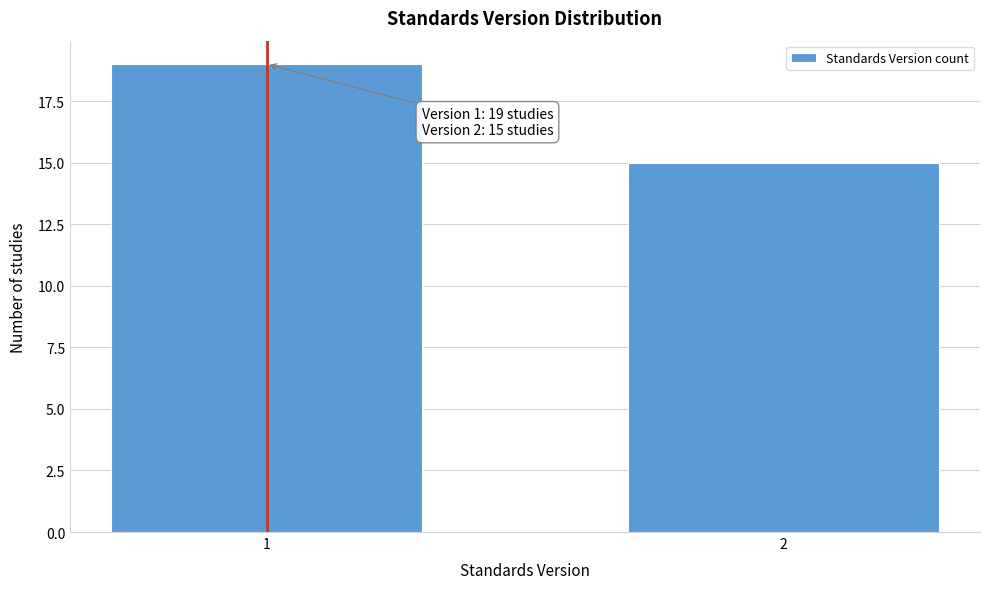

Reading left to right, transcribe all the data shown in this chart.

19	15